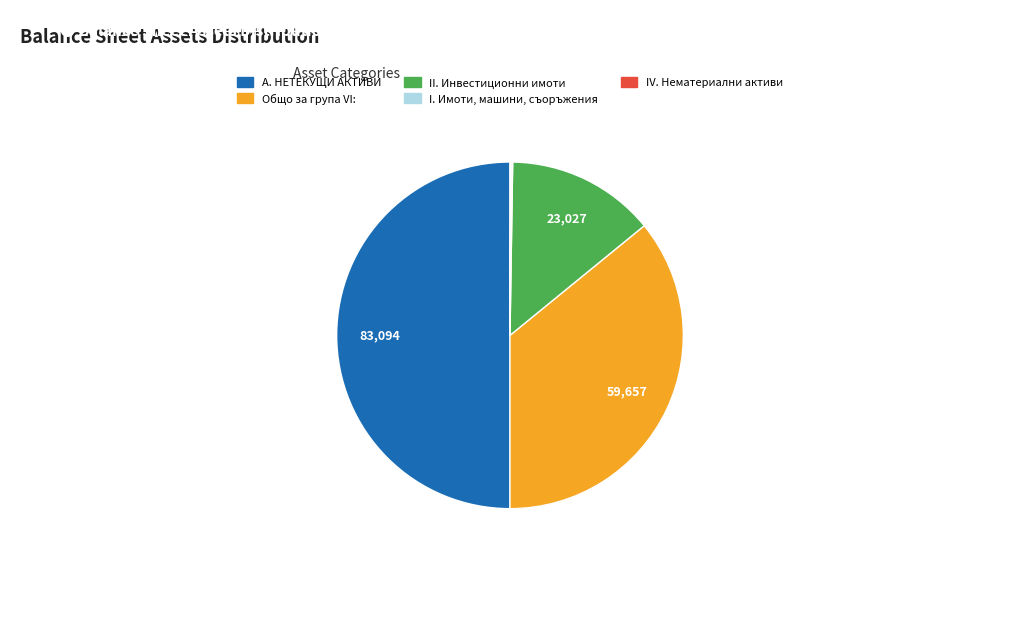

Is the sum of Общо за група VI: and II. Инвестиционни имоти greater than half?

No